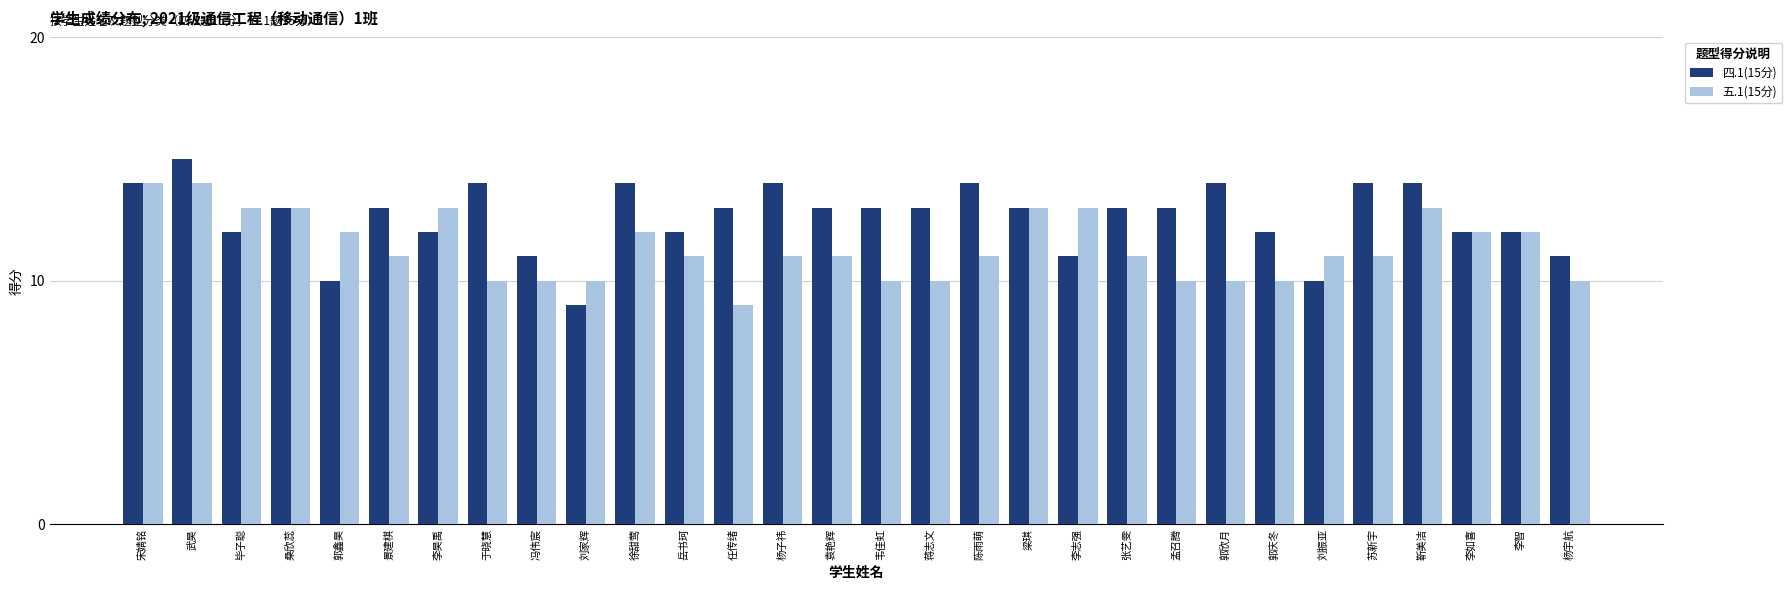

What is the sum of the 四.1(15分) values at 杨子祎 and 陈雨萌?

28